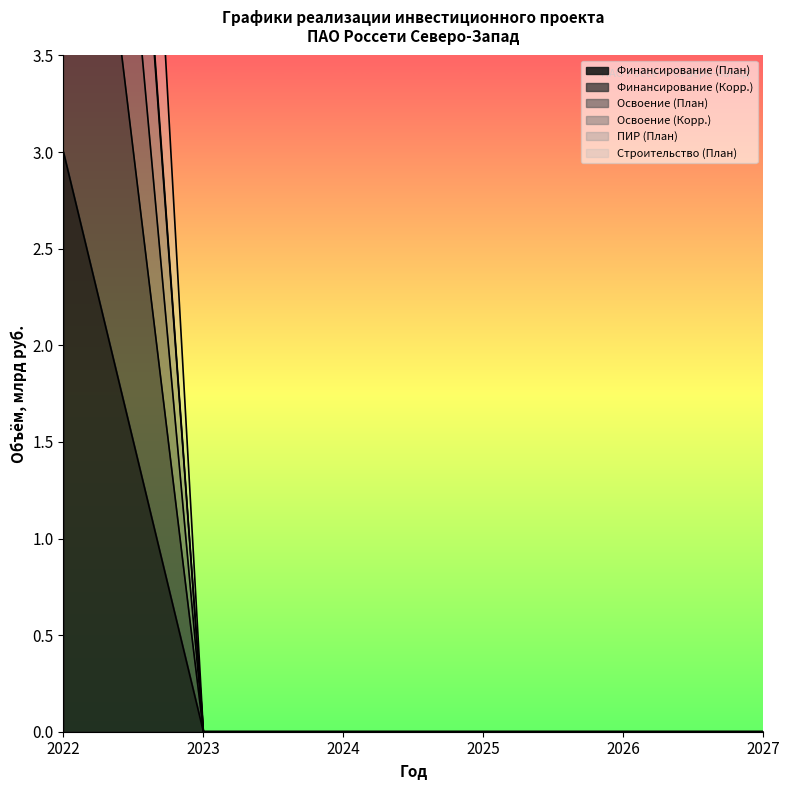

True or false: ПИР (План) has more than 2 interior local peaks.

False